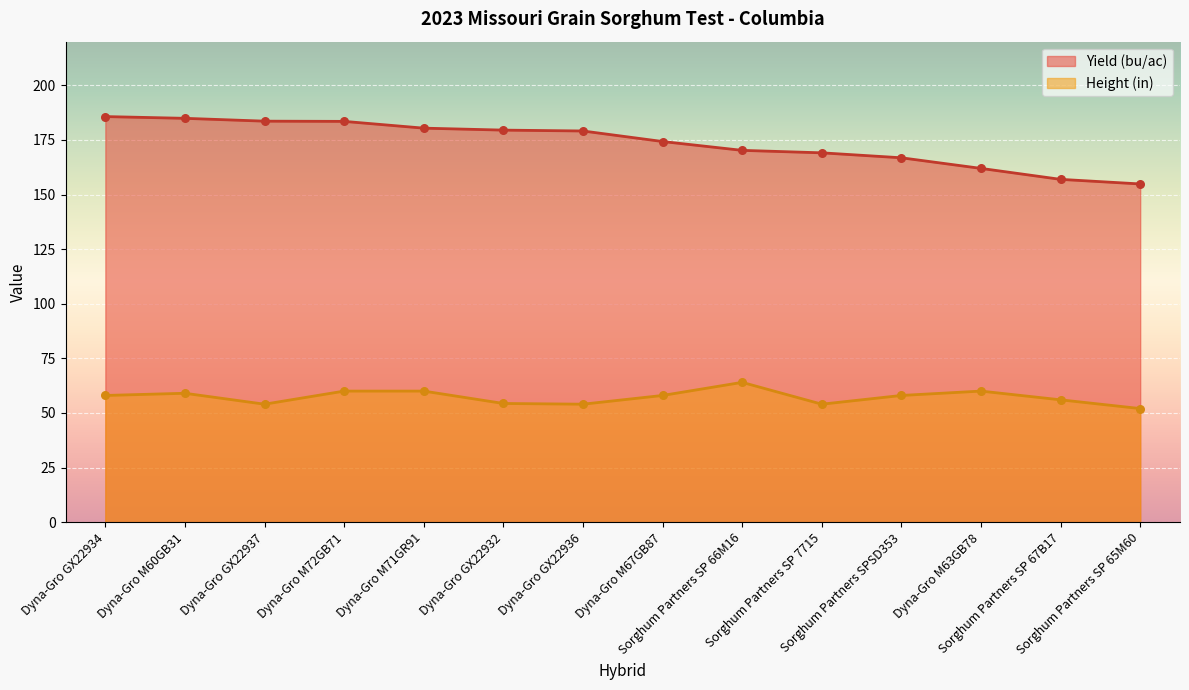

Which series contains the highest Y value?

Yield (bu/ac)